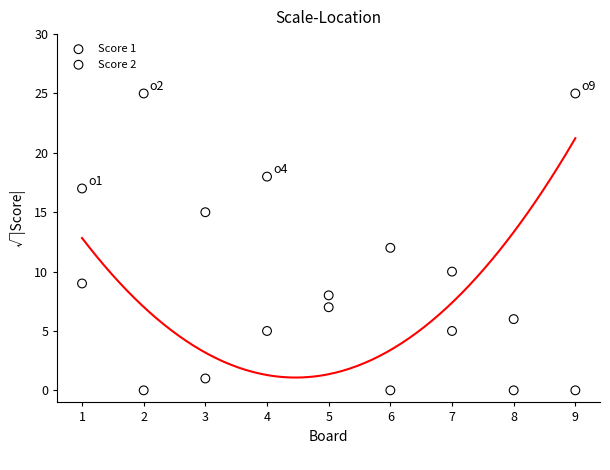

What is the X range (max minus min) for the scatter plot?

8